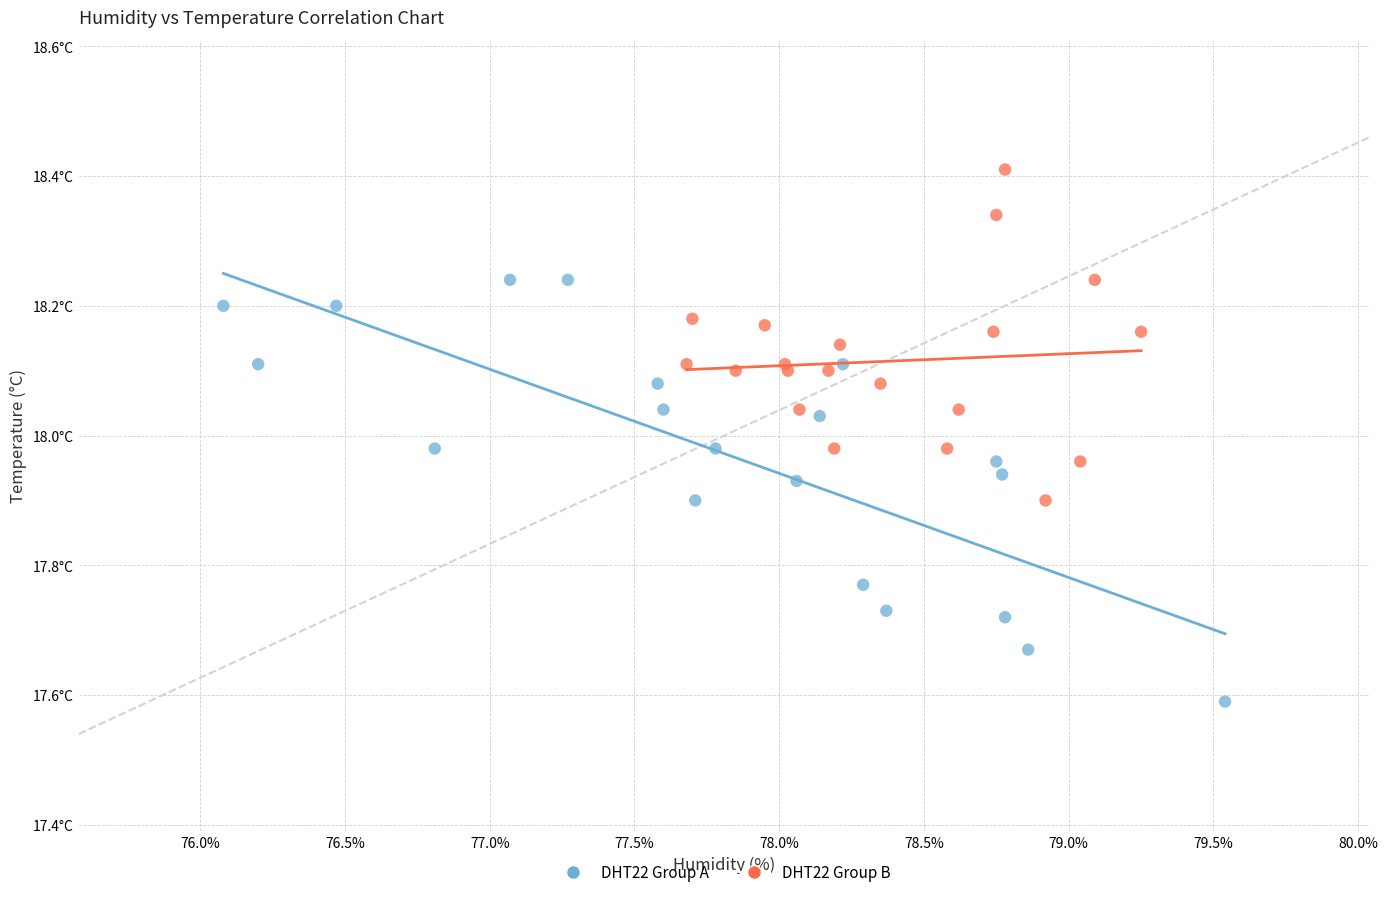

Which series reaches the maximum Y coordinate?

DHT22 Group B